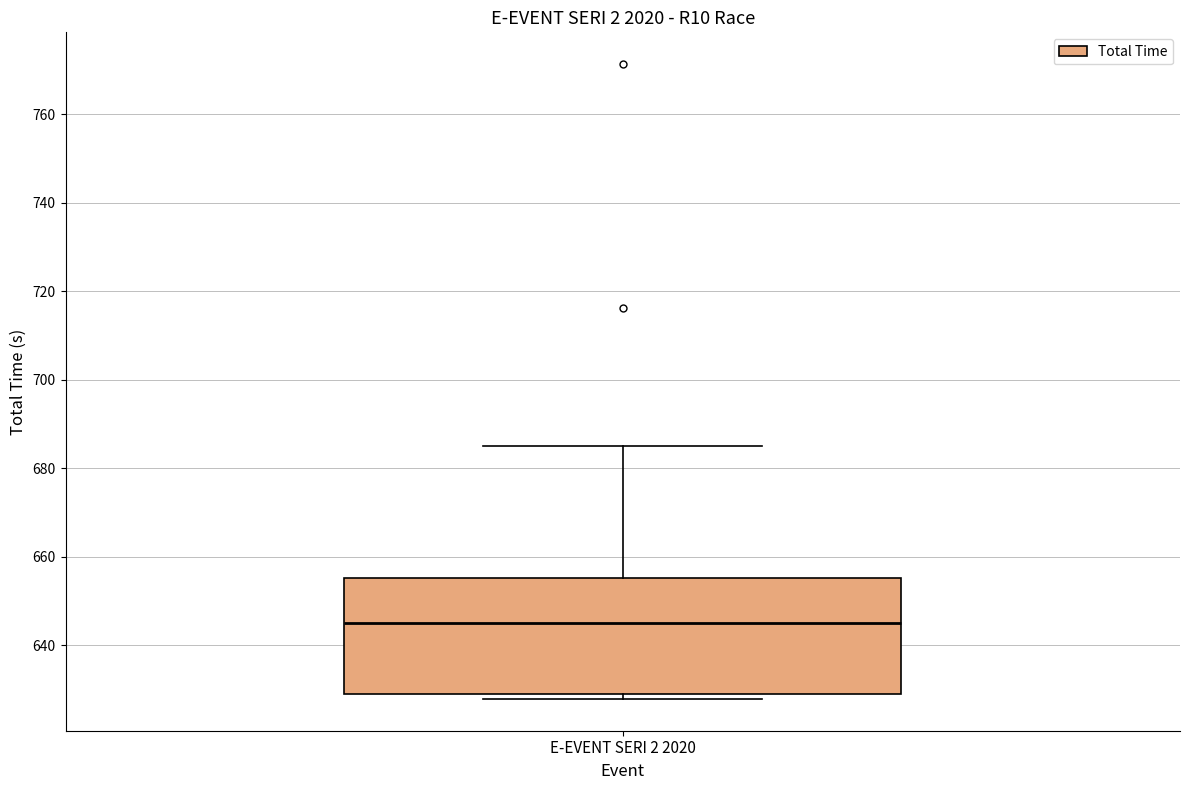

Read this box plot against the y-axis: the position of the median line, the range covered by the box, and the ends of both whiskers. The values are not printed on the chart, so give them approximately, as read against the axis.

median 646, box 630 to 656, whiskers 628 to 686